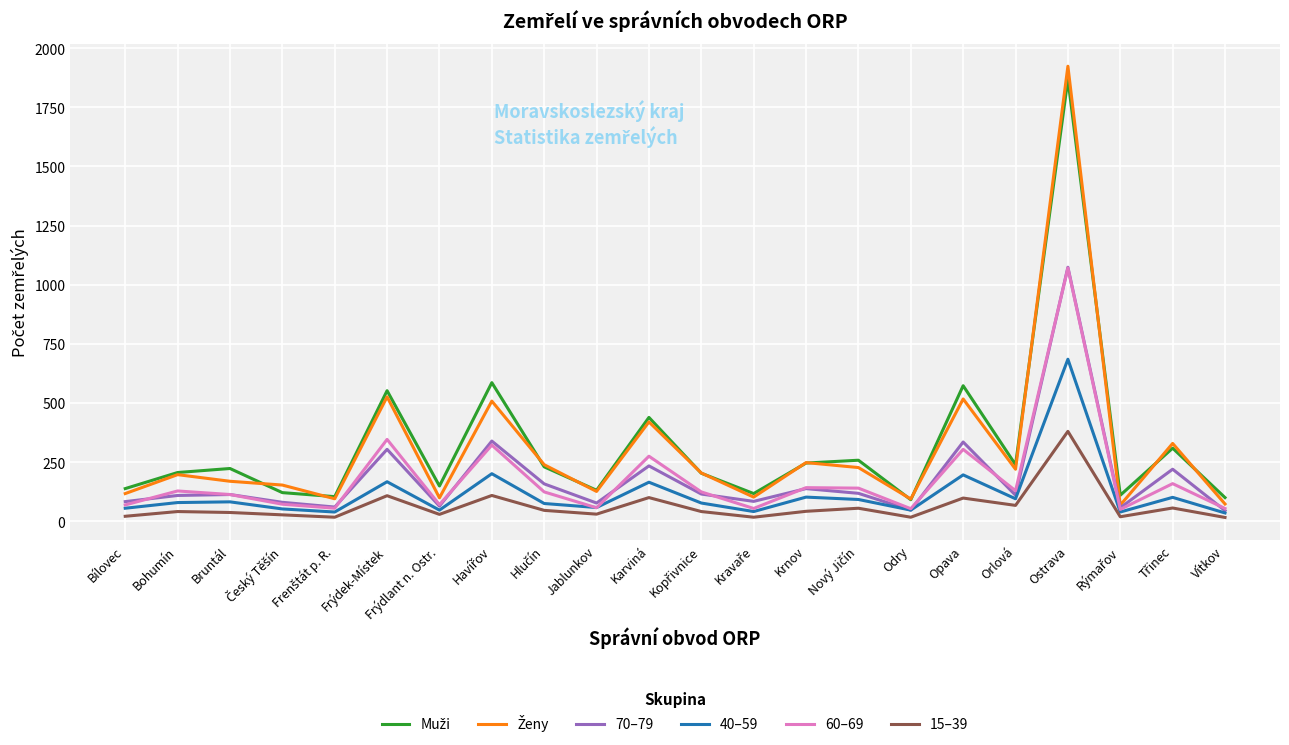

What is the difference between the highest and lowest values at Karviná?

339